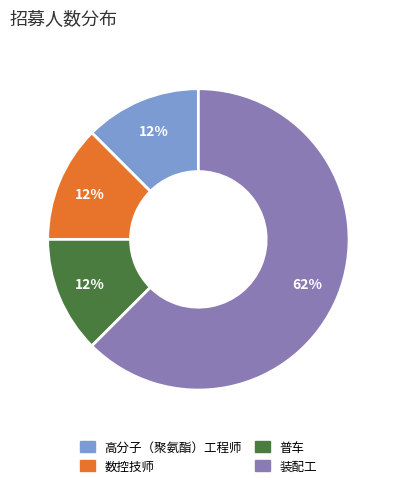

Between 装配工 and 数控技师, which is larger?

装配工